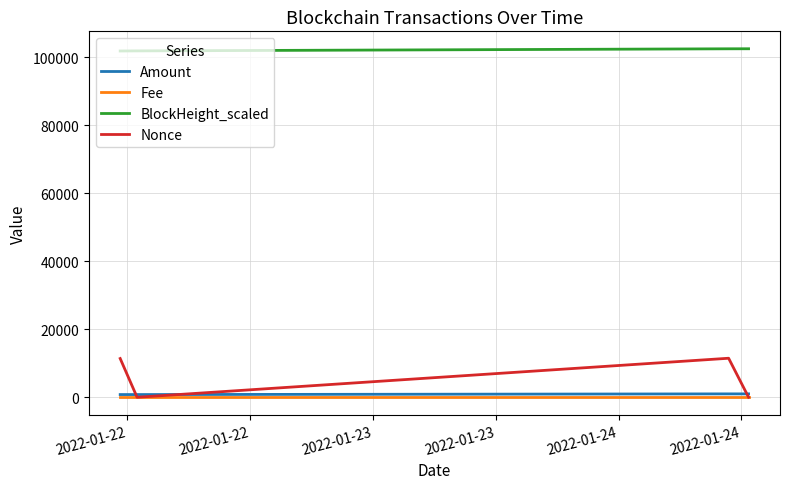

Which series has the widest spread of values?

Nonce